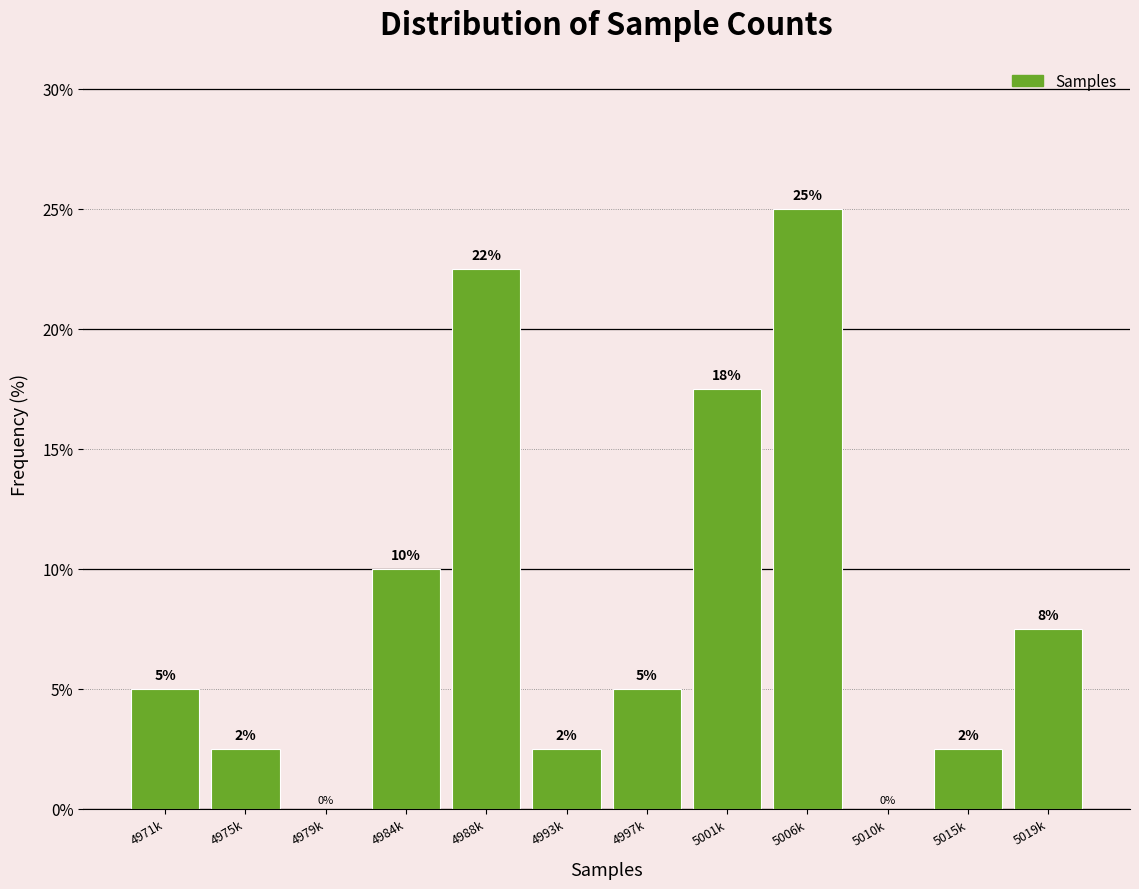

Which has a higher value, 4997k or 5010k?

4997k